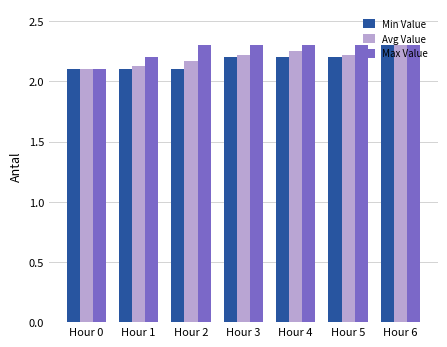

What is the sum of all Max Value values?

15.8